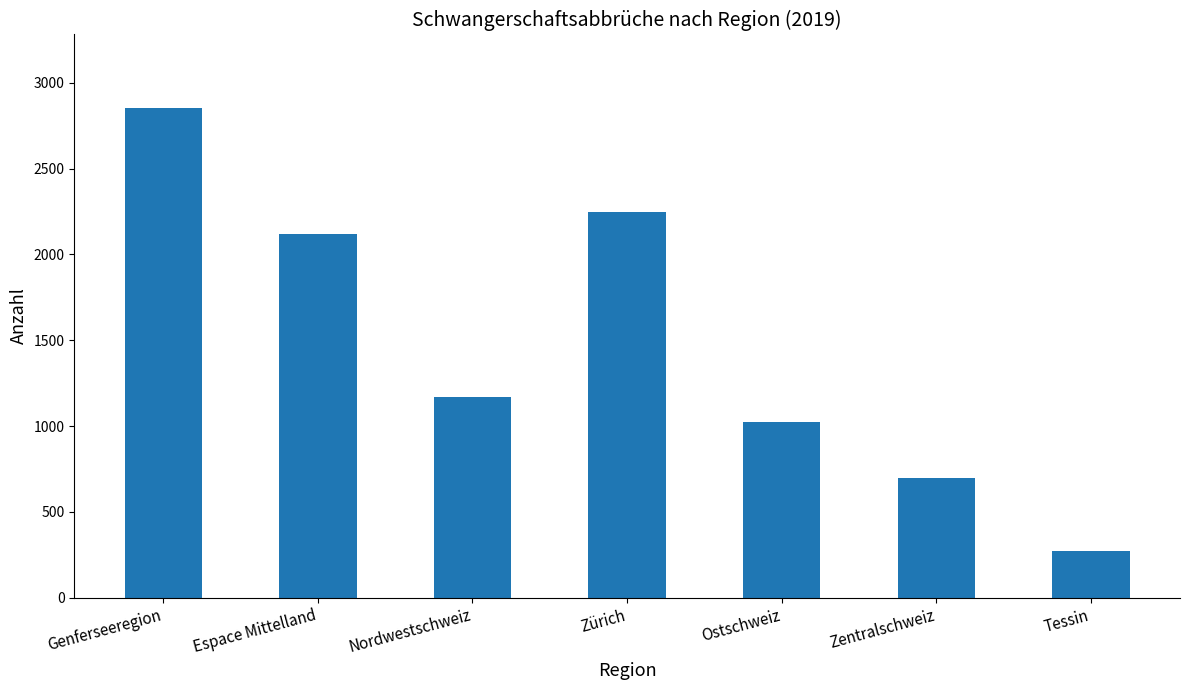

The chart shows a value of 2247 at Zürich. True or false?

True